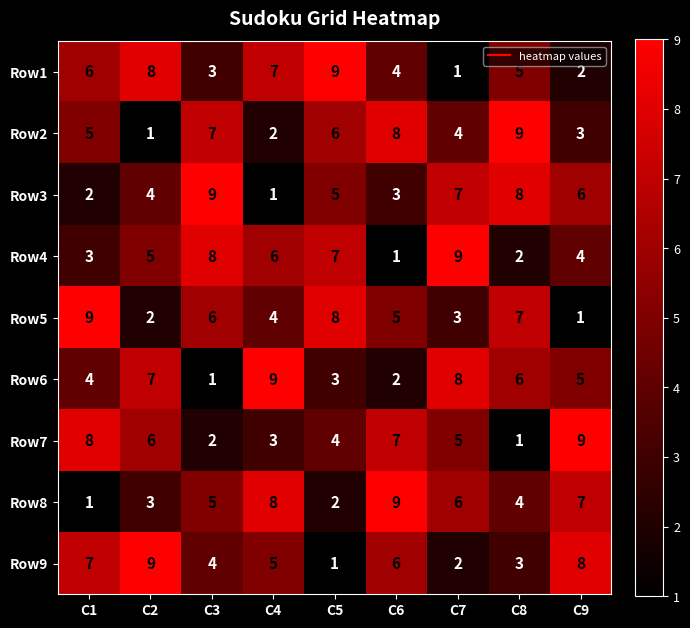

What is the difference between the maximum and second lowest values in the Row3 series?

7